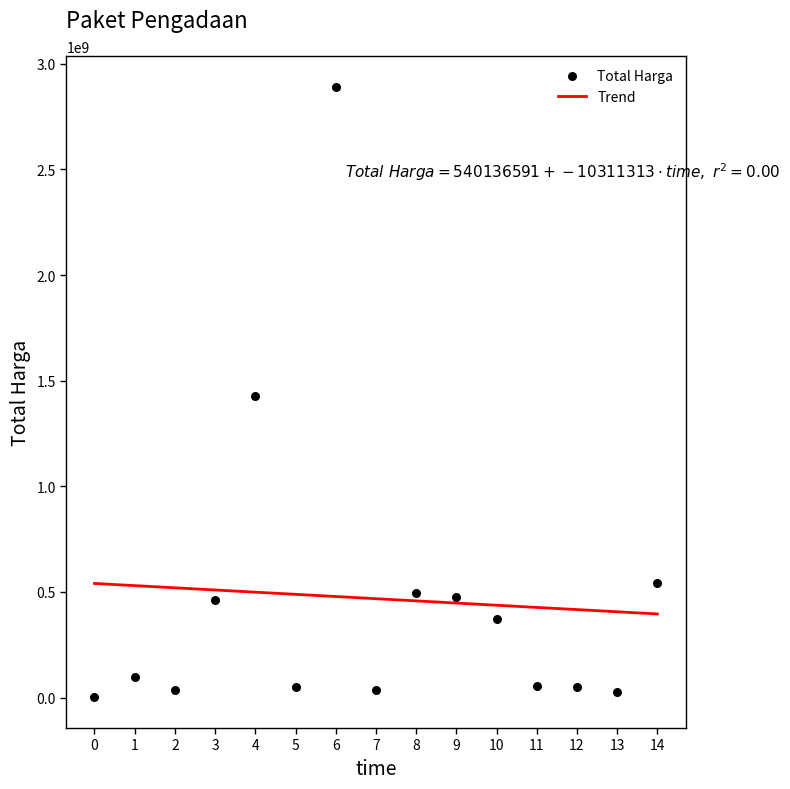

Is the value of Total Harga at 6 greater than the value of Trend at 1?

Yes